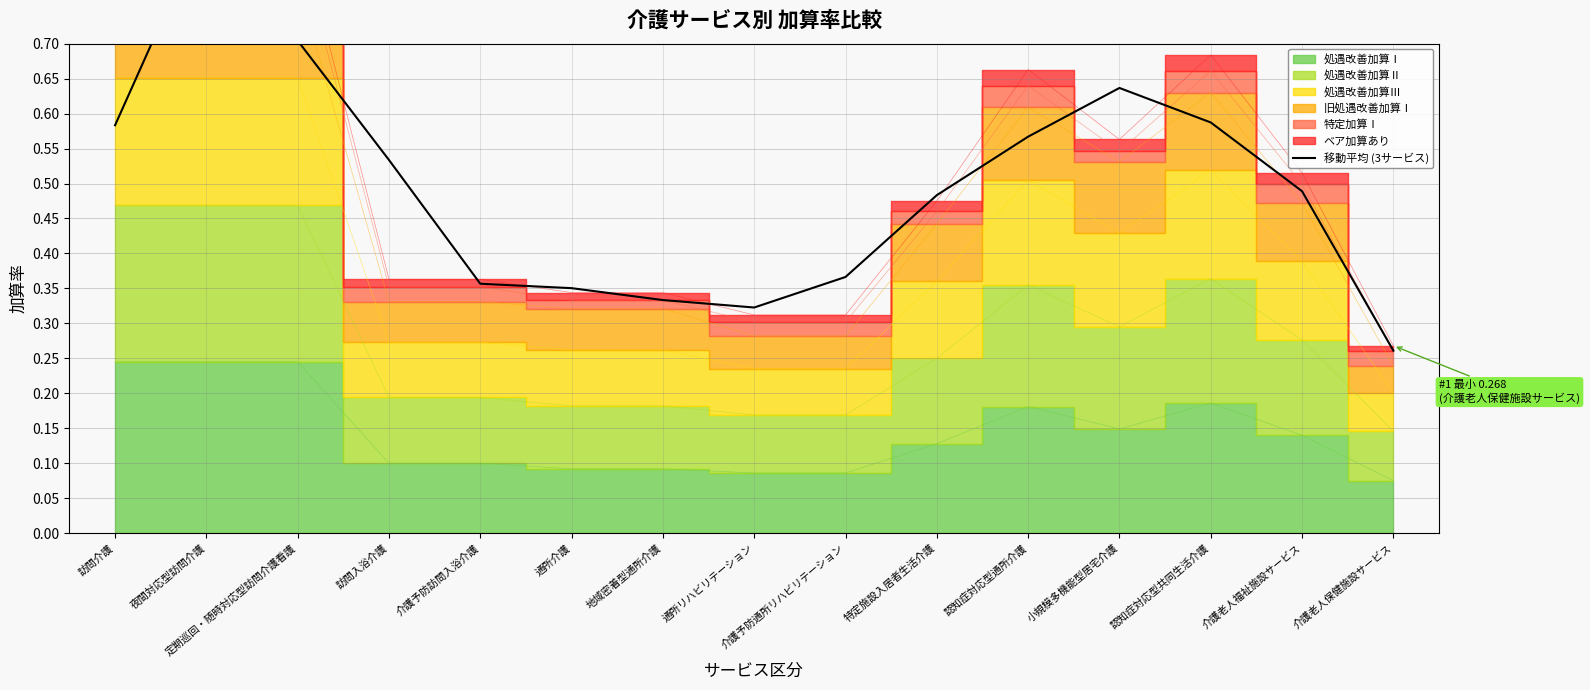

List the labels in order of value, largest first.

夜間対応型訪問介護, 定期巡回・随時対応型訪問介護看護, 小規模多機能型居宅介護, 認知症対応型共同生活介護, 訪問介護, 認知症対応型通所介護, 訪問入浴介護, 介護老人福祉施設サービス, 特定施設入居者生活介護, 介護予防通所リハビリテーション, 介護予防訪問入浴介護, 通所介護, 地域密着型通所介護, 通所リハビリテーション, 介護老人保健施設サービス